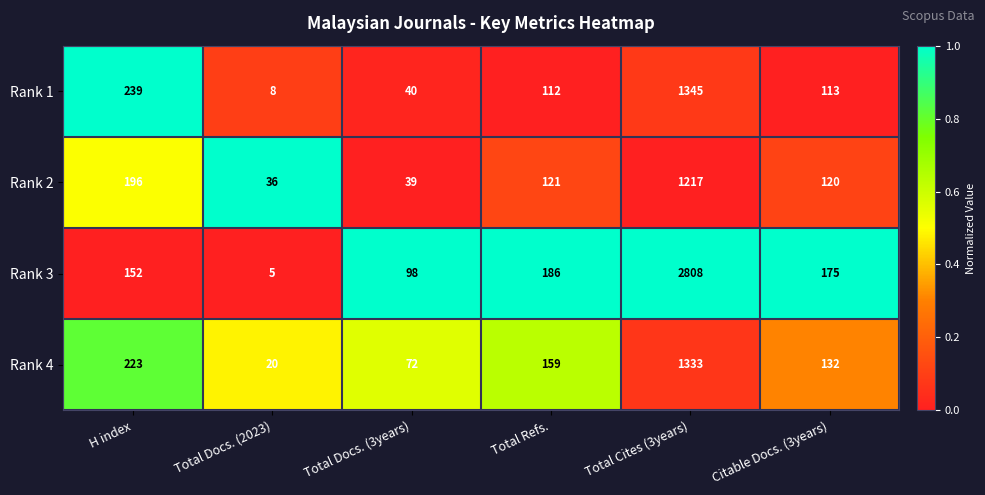

Which series changed the most between Total Docs. (2023) and Total Docs. (3years)?

Rank 3